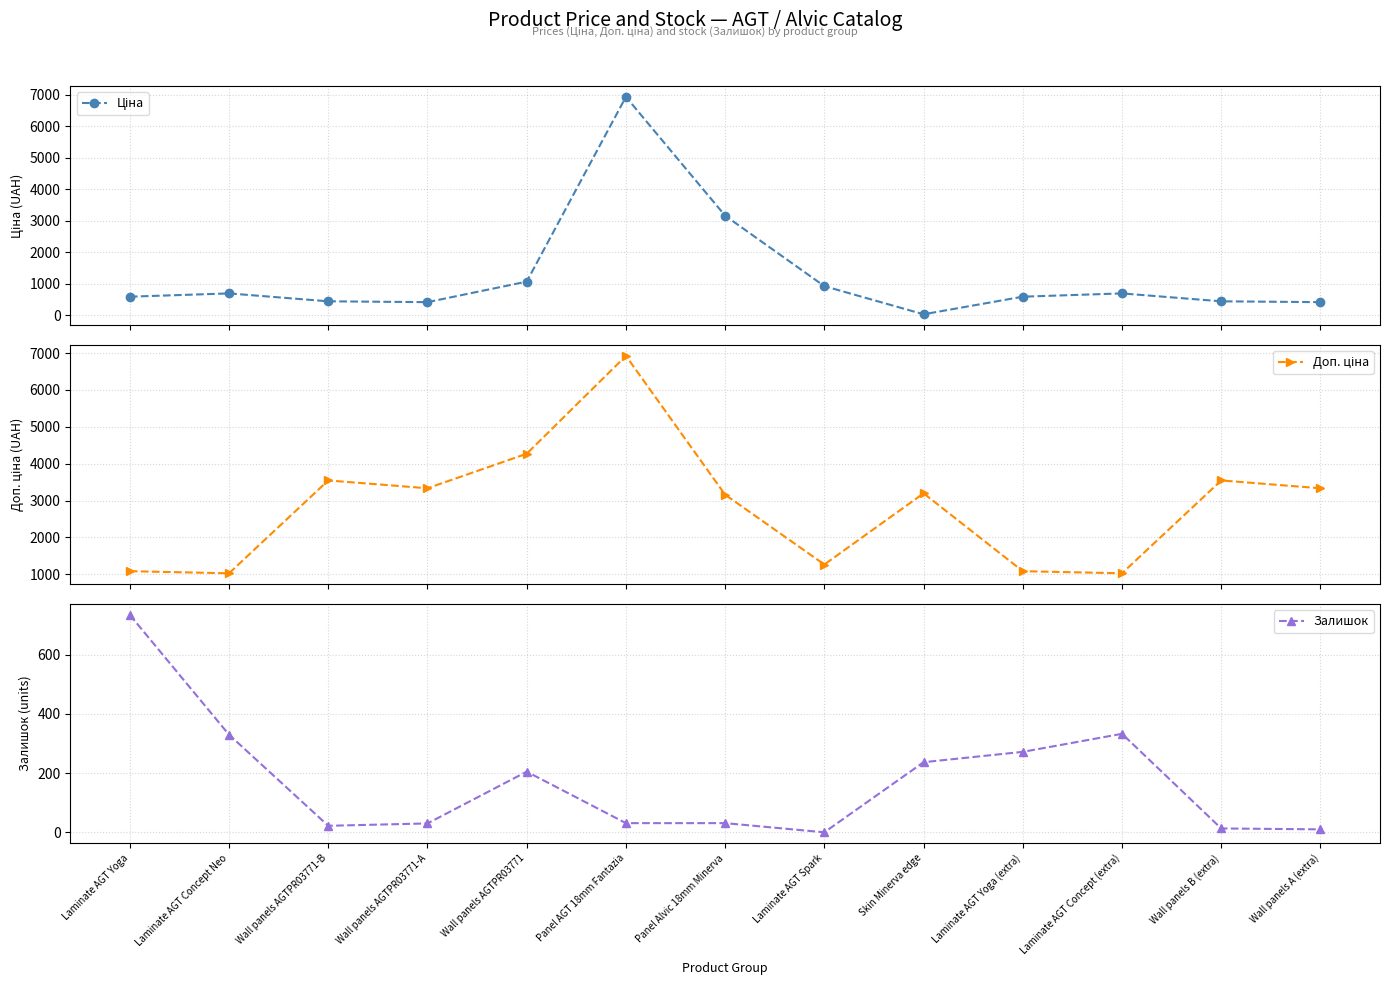

List the series in order of their overall mean, lowest first.

Залишок, Ціна, Доп. ціна